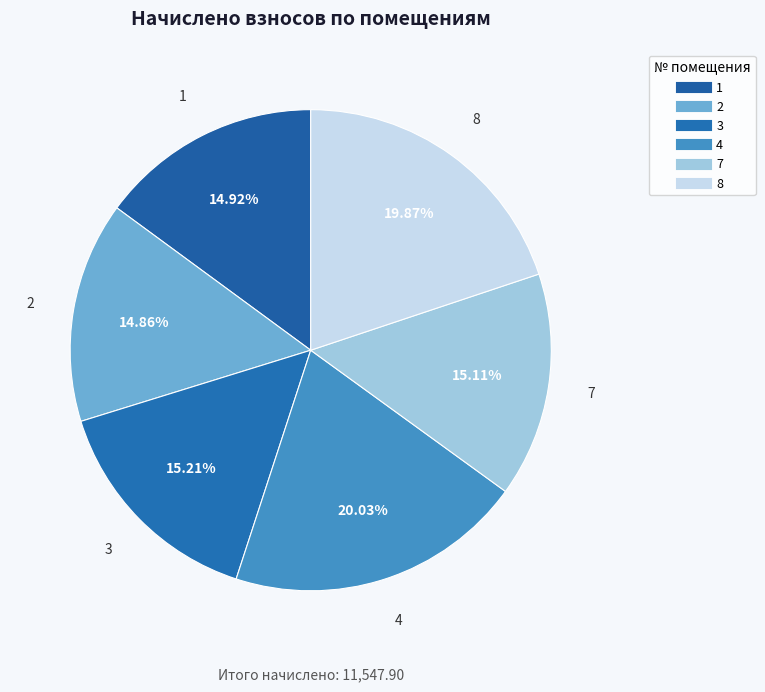

Does 2 represent more than half of the total?

No